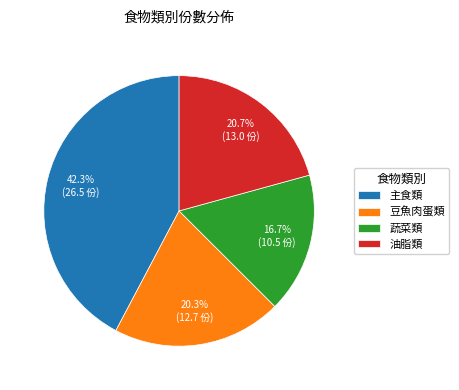

How many segments does this pie chart have?

4